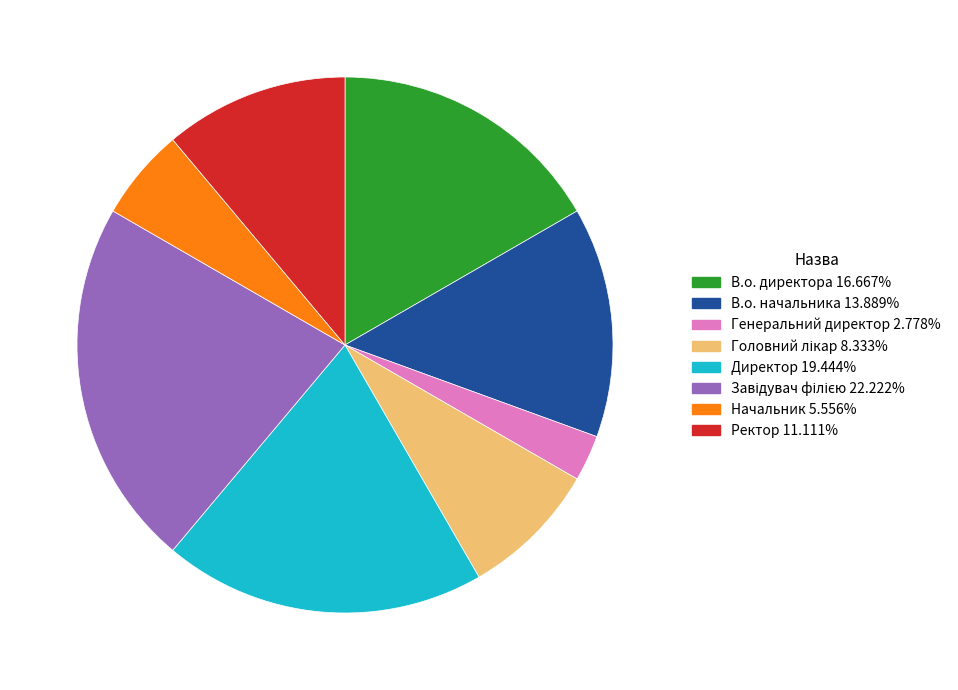

Which slice is the smallest?

Генеральний директор